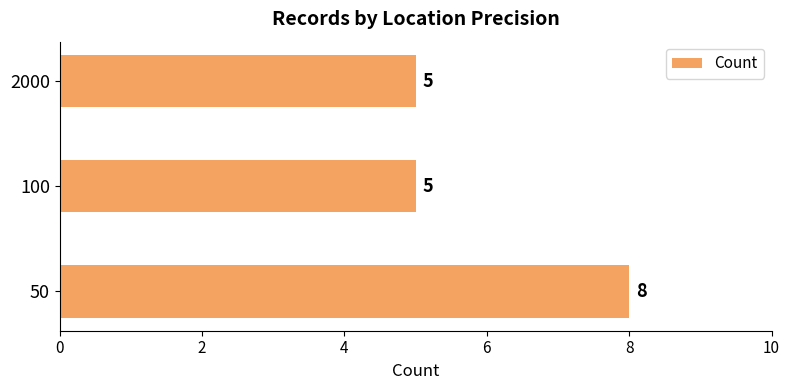

Which has a higher value, 50 or 100?

50